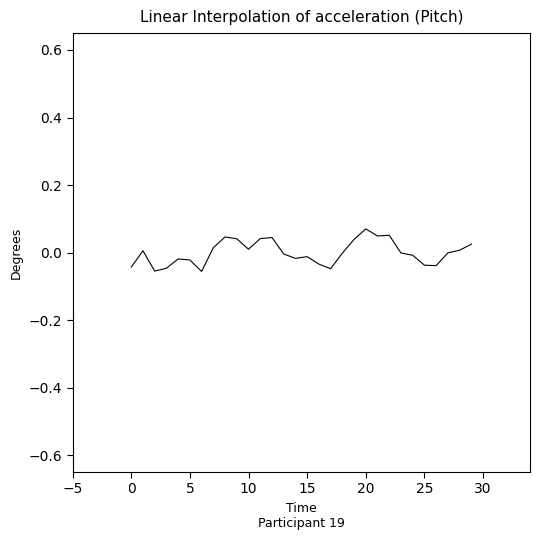

What is the difference between the maximum and minimum values?

0.1